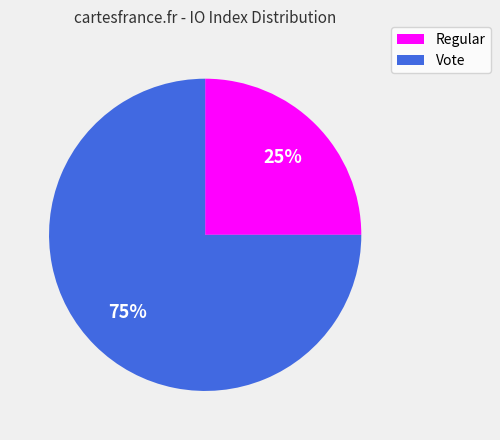

To the nearest percent, what is the difference between the largest and smallest slice percentages?

50%